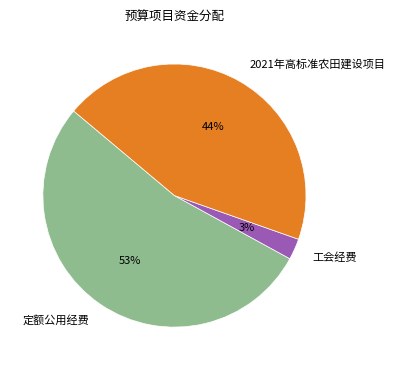

Count the number of slices in the pie.

3